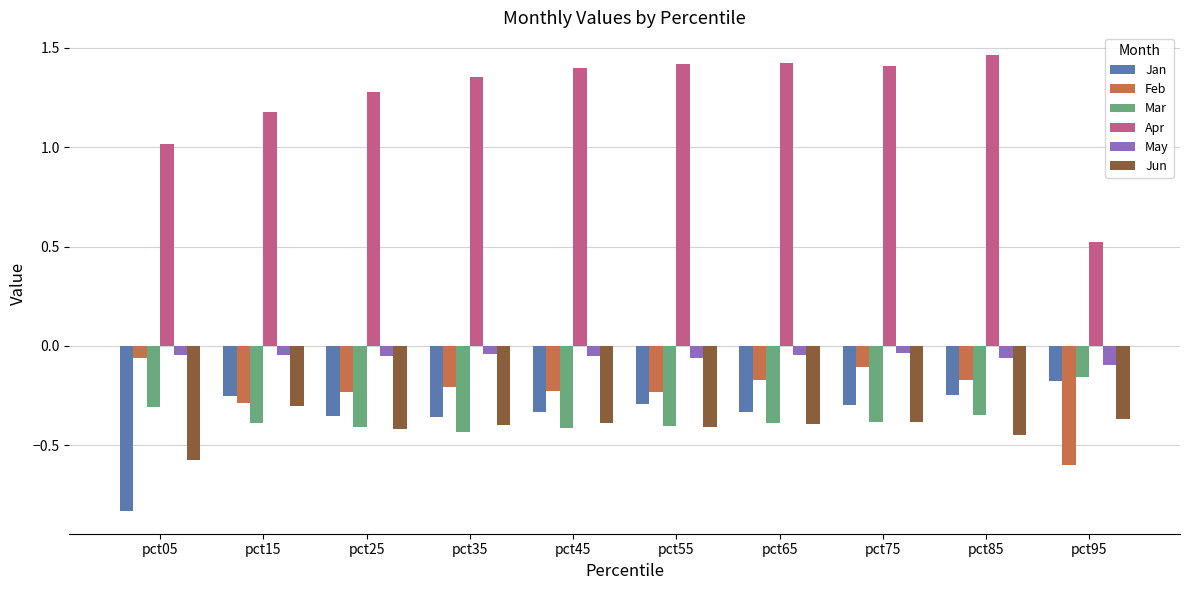

What is the difference between the Feb values at pct95 and pct45?

0.4